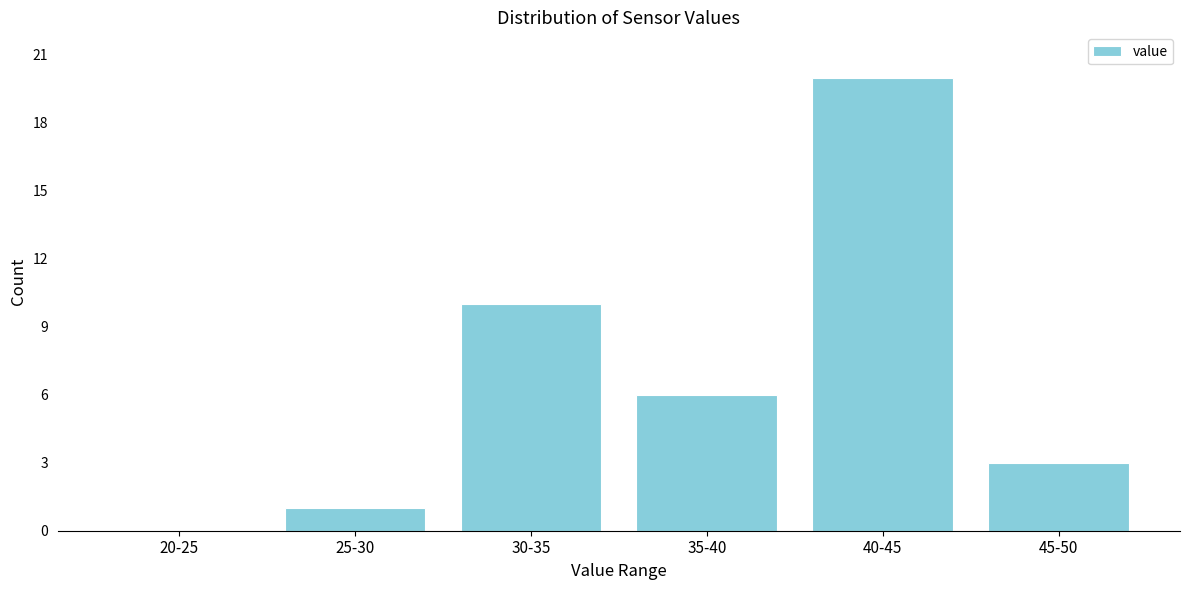

Reading left to right, list all the values displayed in this chart.

20-25=0	25-30=1	30-35=10	35-40=6	40-45=20	45-50=3